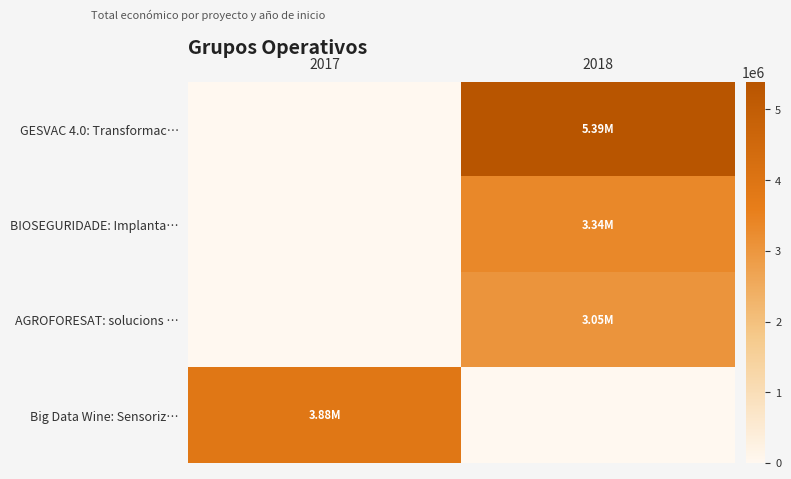

Reading right to left, what are all the values shown in this chart?

GESVAC 4.0: Transformac…: 2018=5390598	2017=0
BIOSEGURIDADE: Implanta…: 2018=3342252	2017=0
AGROFORESAT: solucions …: 2018=3051573	2017=0
Big Data Wine: Sensoriz…: 2018=0	2017=3875118